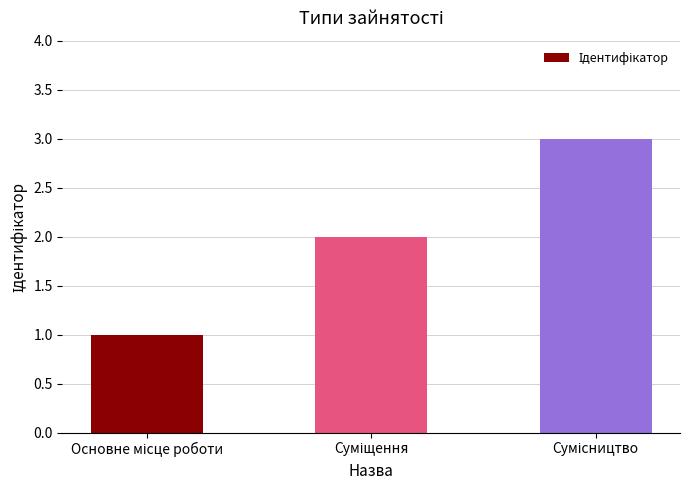

How many data points are less than 2?

1